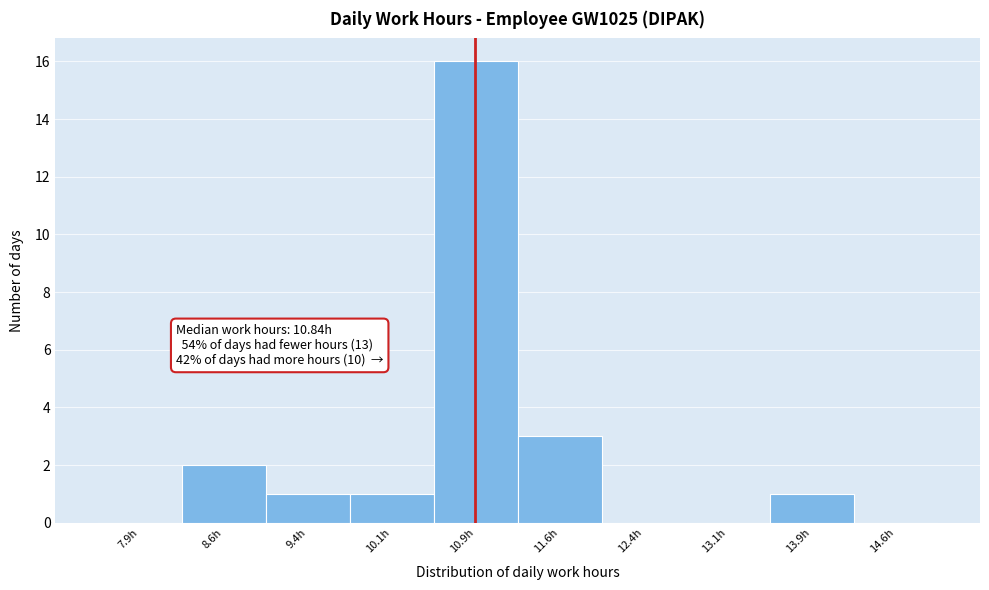

Which range on the x-axis has the tallest bar?

10.50 to 11.25